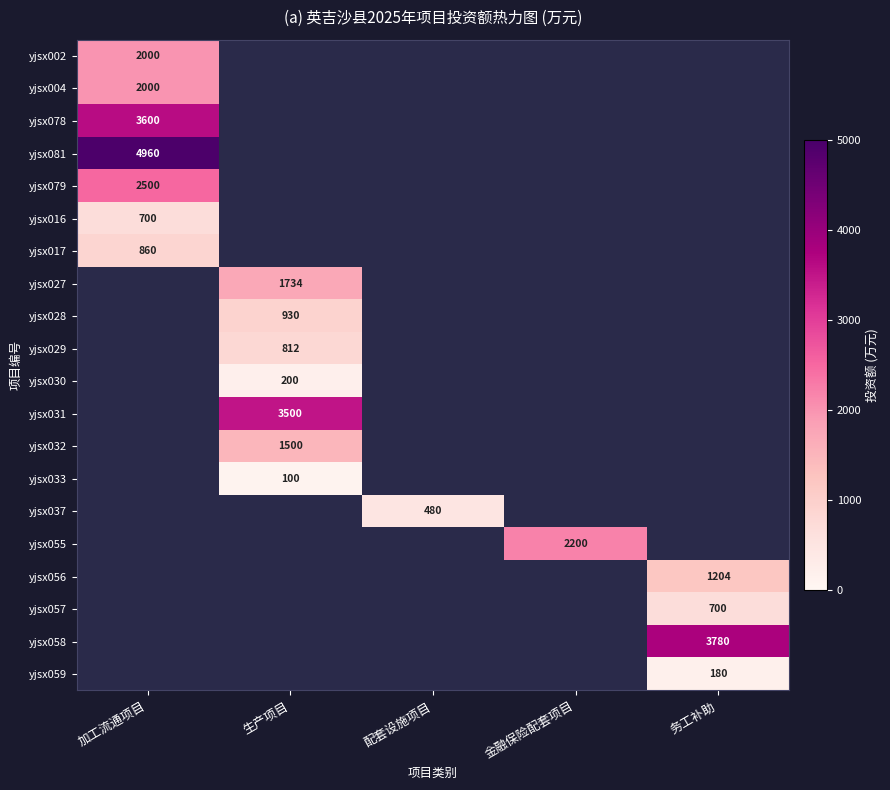

Which has a higher value, 配套设施项目 or 金融保险配套项目?

金融保险配套项目